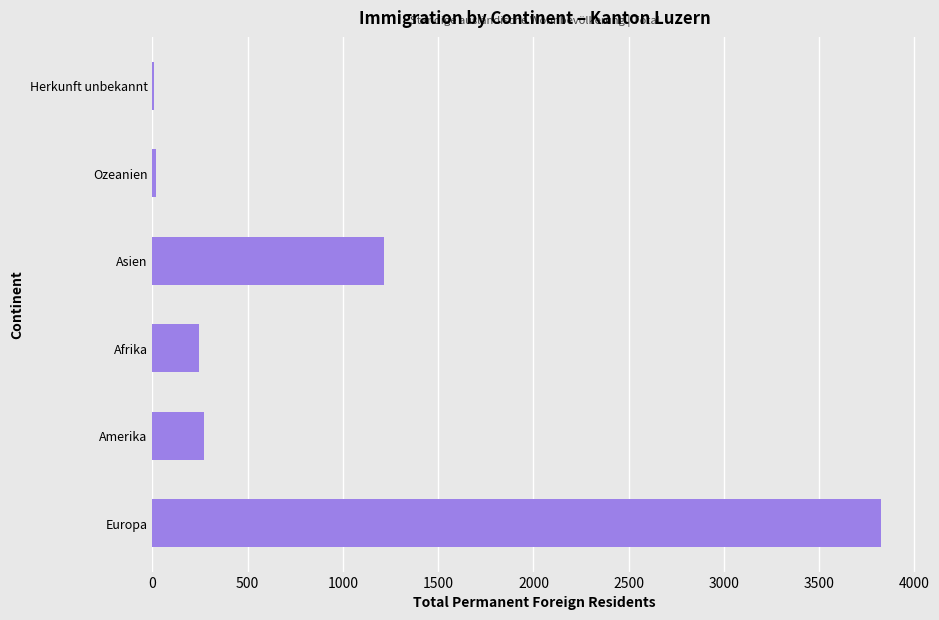

What is the approximate value at Amerika?

270